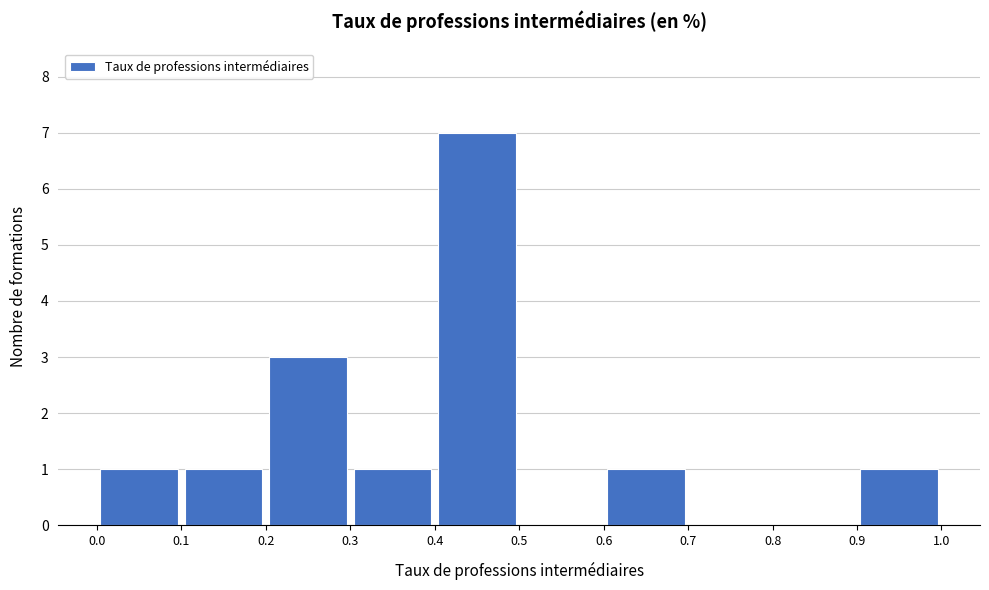

Over which range of the x-axis is the bar tallest?

0.4 to 0.5